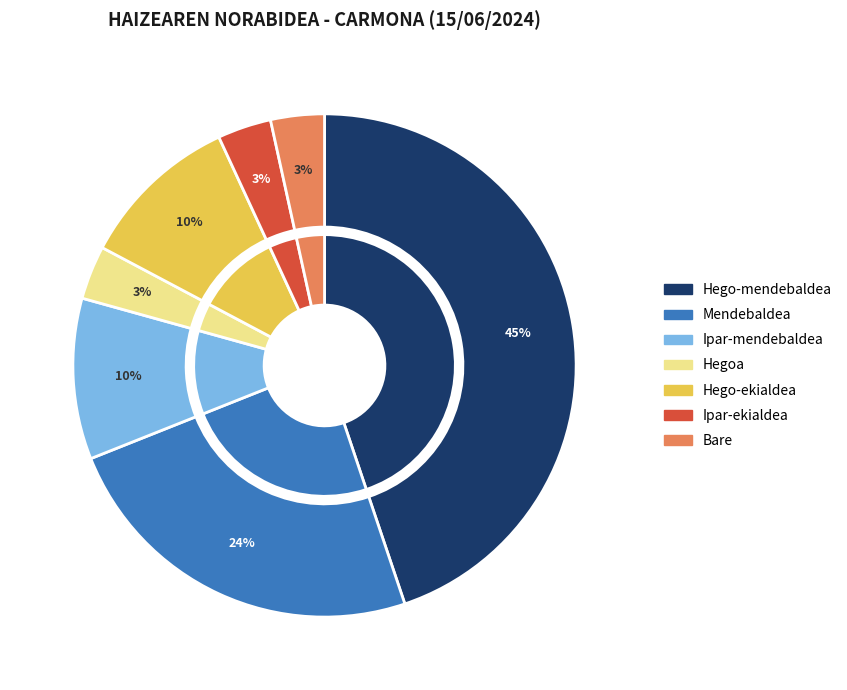

To the nearest percent, what portion does Ipar-ekialdea represent?

3%